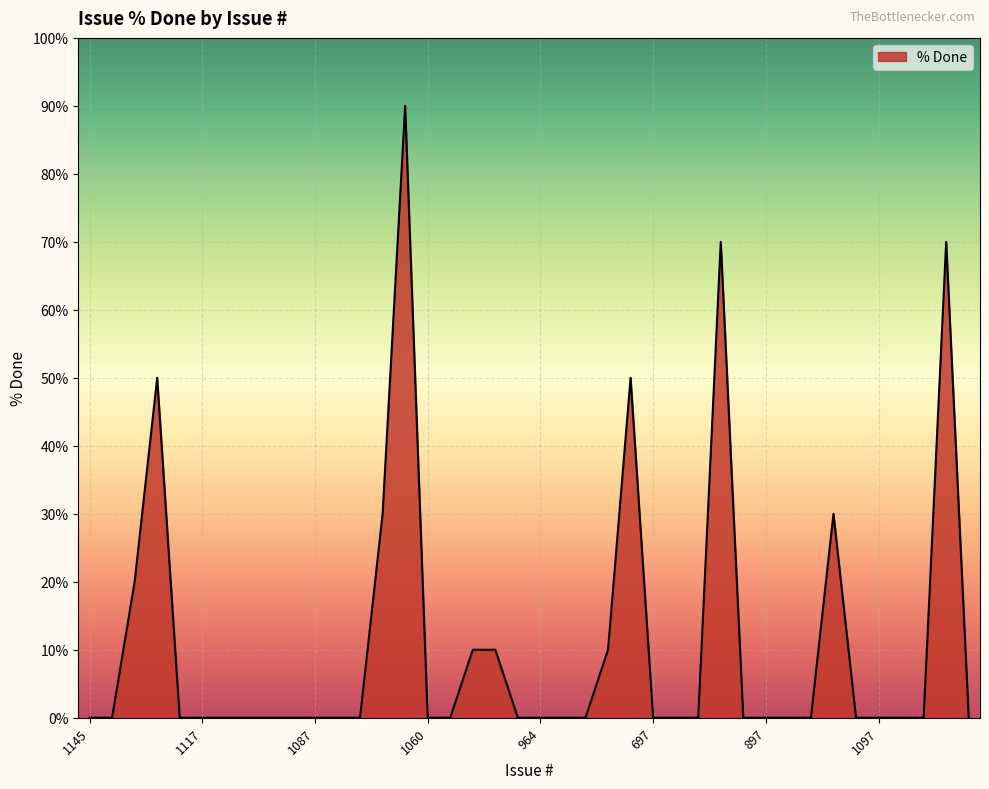

True or false: the data has more than 1 interior local peaks.

True